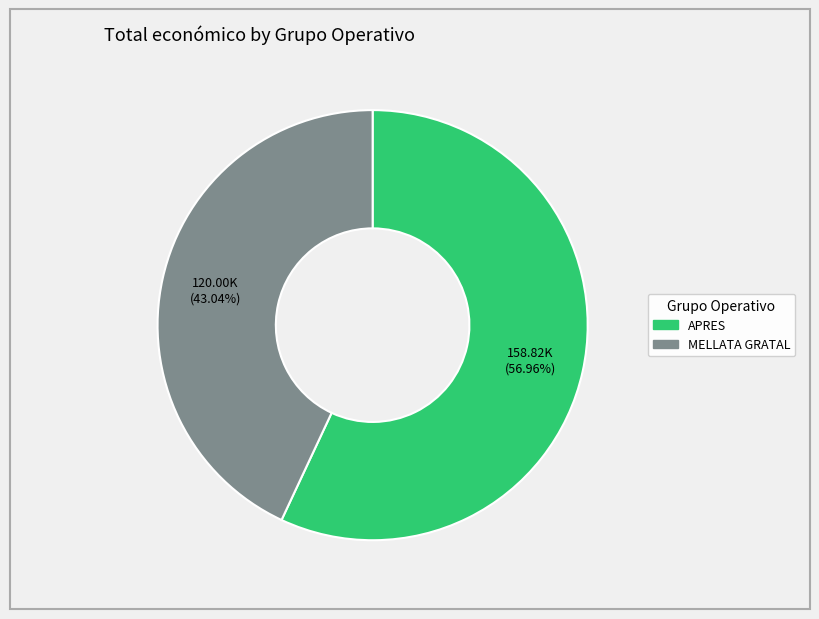

Is there a majority slice in this chart?

Yes